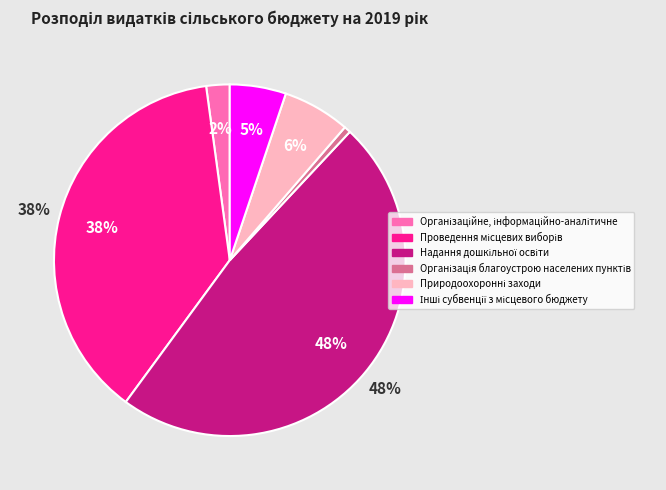

True or false: Інші субвенції з місцевого бюджету accounts for 1% of the total.

False